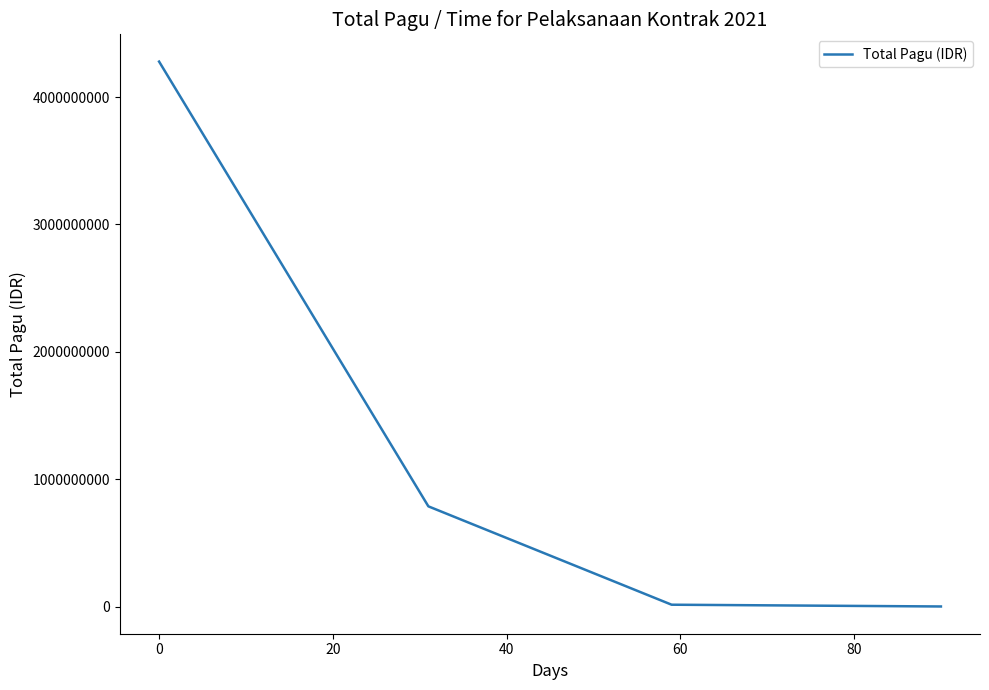

True or false: the data has more than 1 interior local peaks.

False